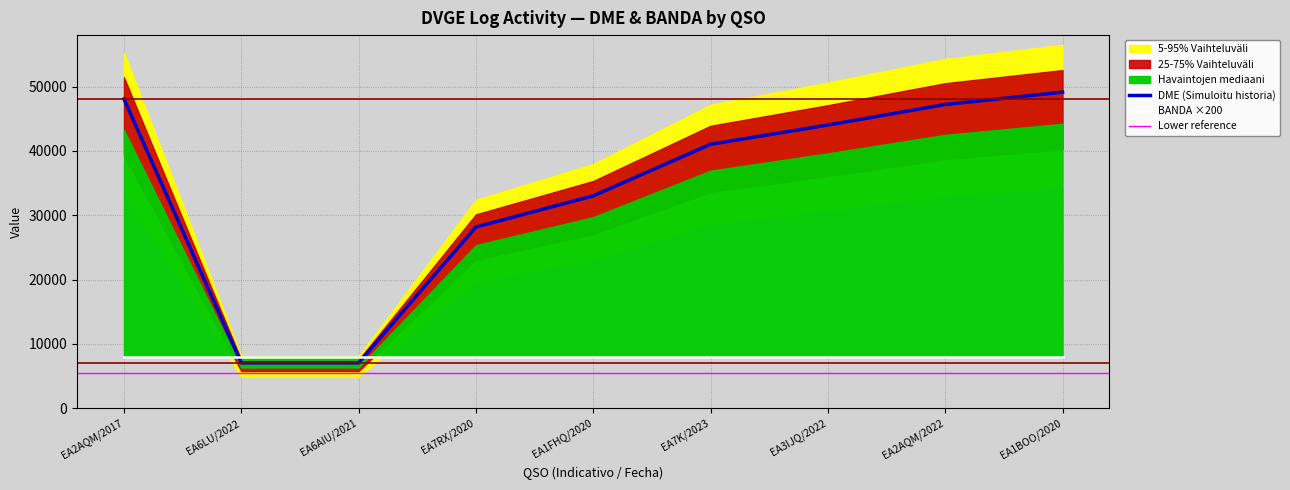

Rank the categories by value from lowest to highest.

EA6LU/2022, EA6AIU/2021, EA7RX/2020, EA1FHQ/2020, EA7K/2023, EA3IJQ/2022, EA2AQM/2022, EA2AQM/2017, EA1BOO/2020